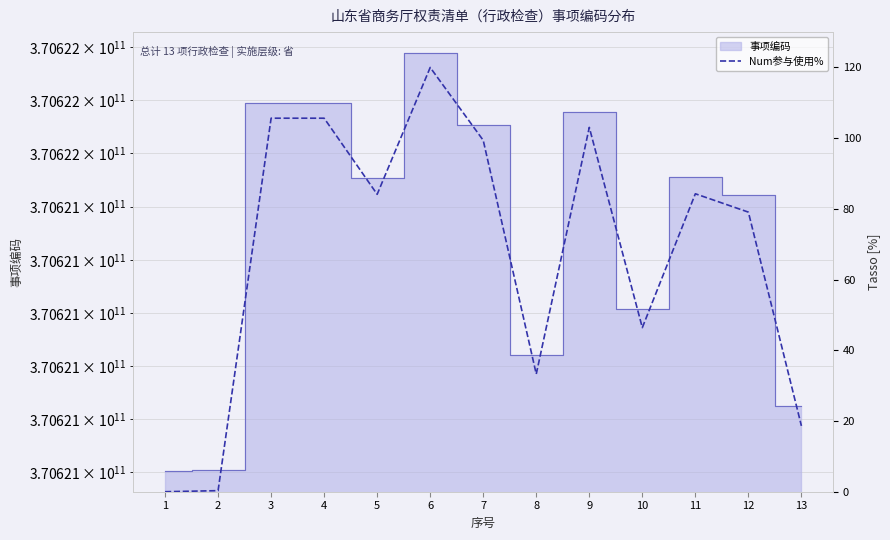

What is the maximum value shown in the chart?

120.0